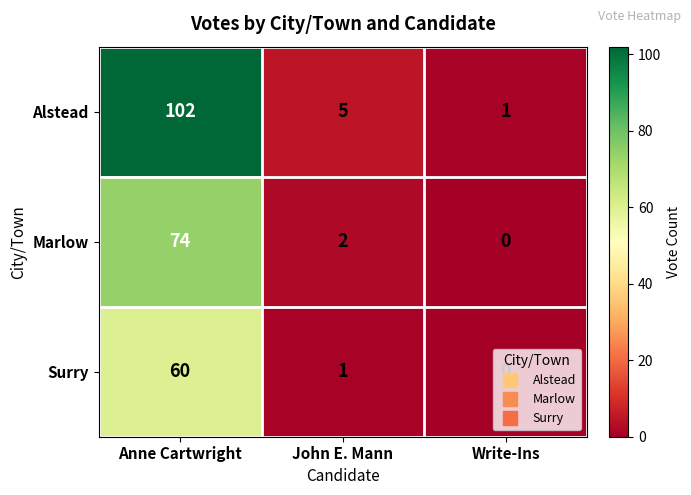

At which category is the sum across all series the highest?

Anne Cartwright